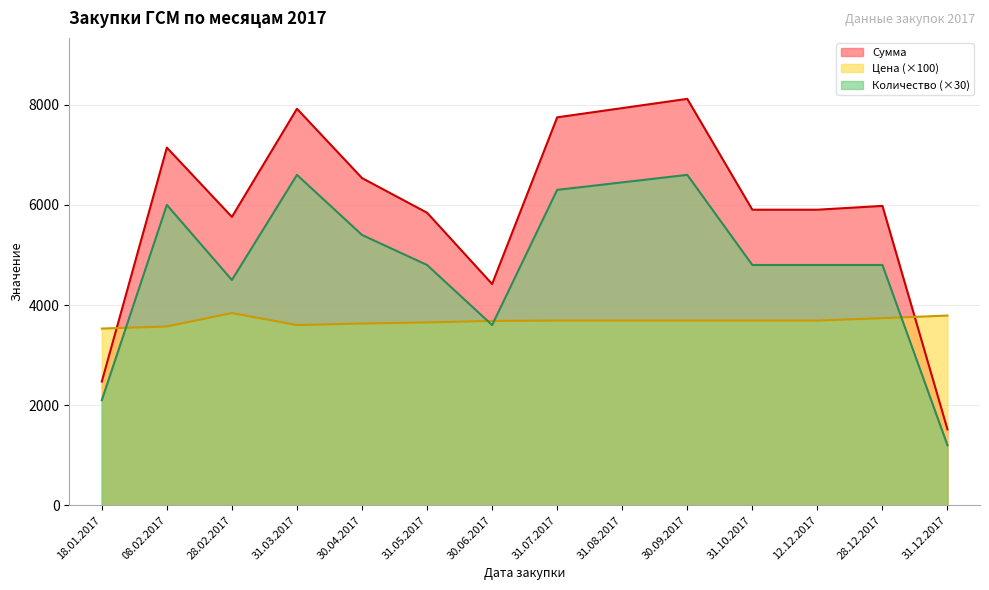

How many interior local peaks does the Количество series have?

3